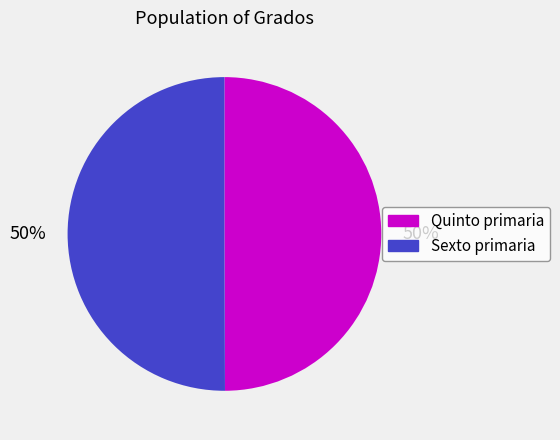

Is it true that Quinto primaria is 61% of the pie?

False